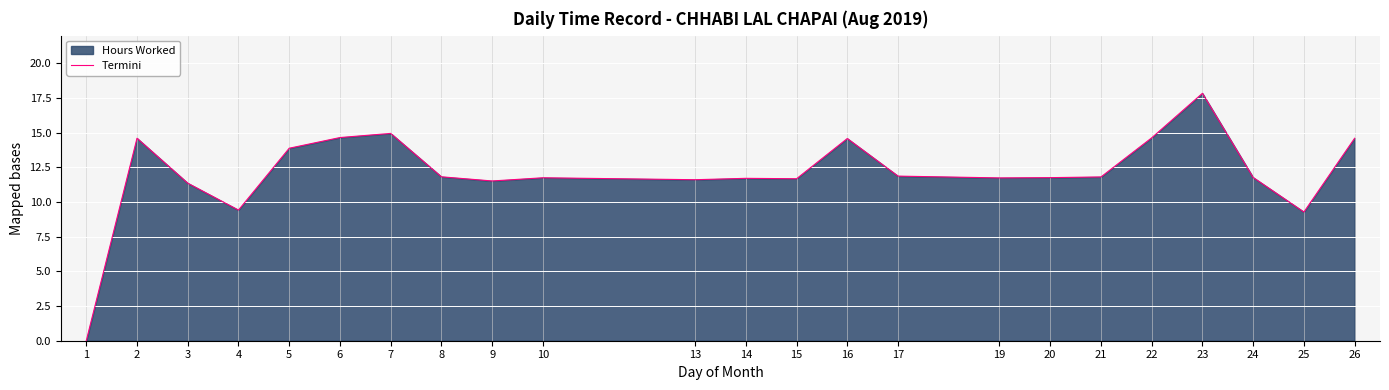

Reading left to right, what are all the values shown in this chart?

0.0	14.6	11.4	9.4	13.9	14.7	14.9	11.8	11.5	11.8	11.6	11.7	11.7	14.6	11.9	11.7	11.8	11.8	14.6	17.8	11.8	9.3	14.6